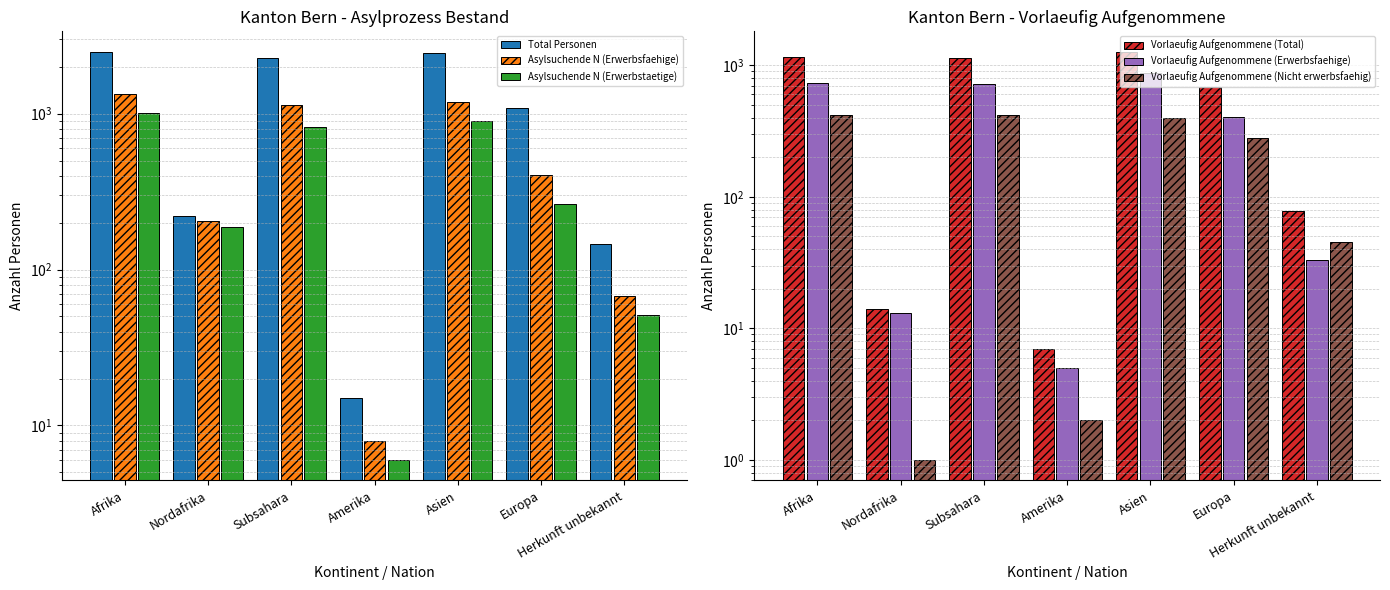

Which has a higher value, Afrika or Nordafrika?

Afrika